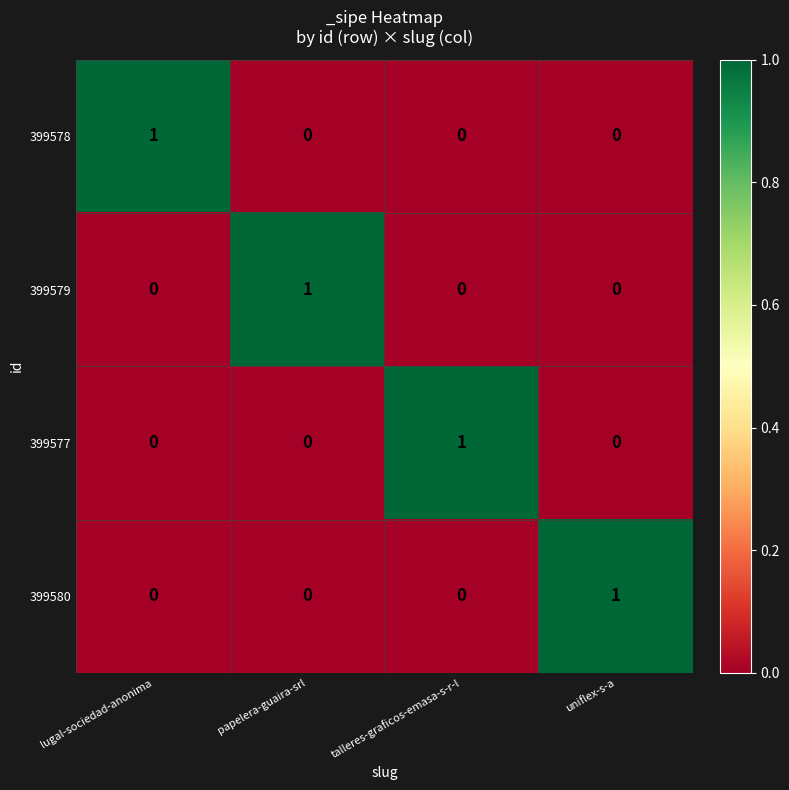

Is it true that 399580 equals 0 at papelera-guaira-srl?

True